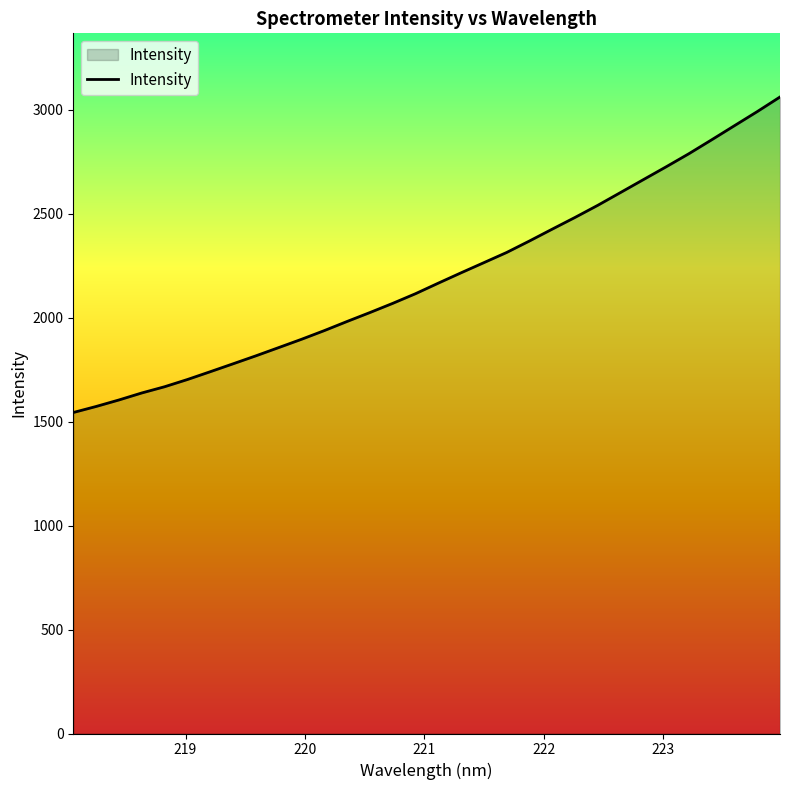

Reading left to right, transcribe all the data shown in this chart.

1544.2	1573.2	1604.5	1638.2	1668.1	1702.9	1740.4	1778.4	1816.8	1856.5	1896.4	1938.2	1982.2	2025.0	2069.2	2115.7	2166.5	2216.3	2265.1	2314.1	2369.3	2426.4	2482.7	2541.1	2602.7	2664.5	2726.2	2789.3	2856.2	2924.1	2991.8	3062.1